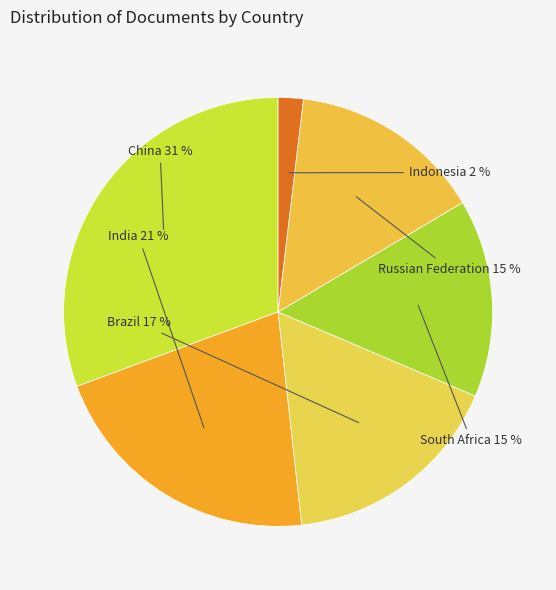

Does any single category account for the majority?

No